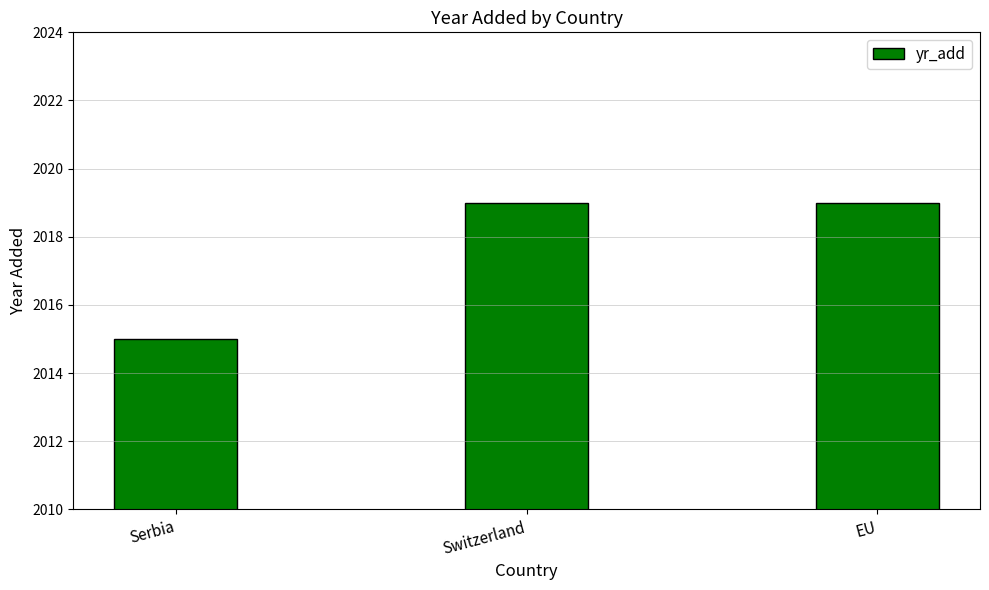

True or false: the data shows 2019 at EU.

True